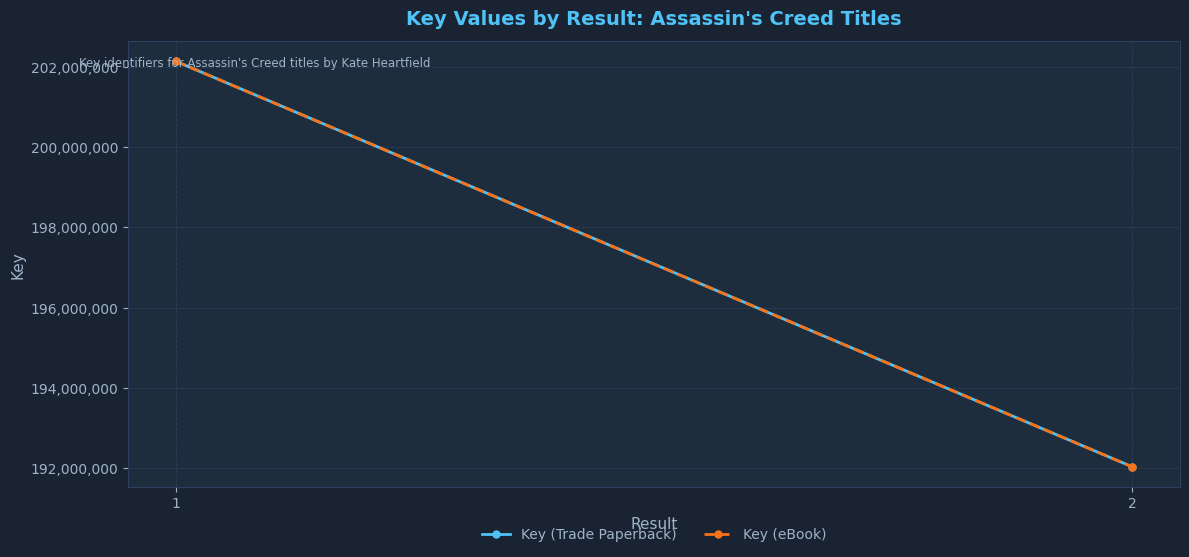

What are all the series names shown in the legend?

Key (Trade Paperback), Key (eBook)